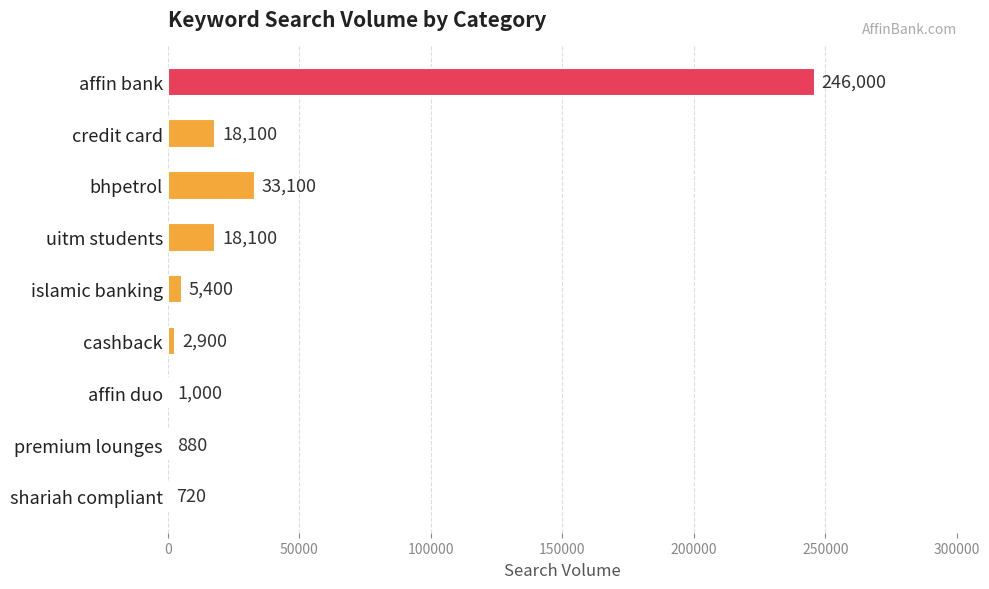

Where is the data nearest to the value 123360?

bhpetrol